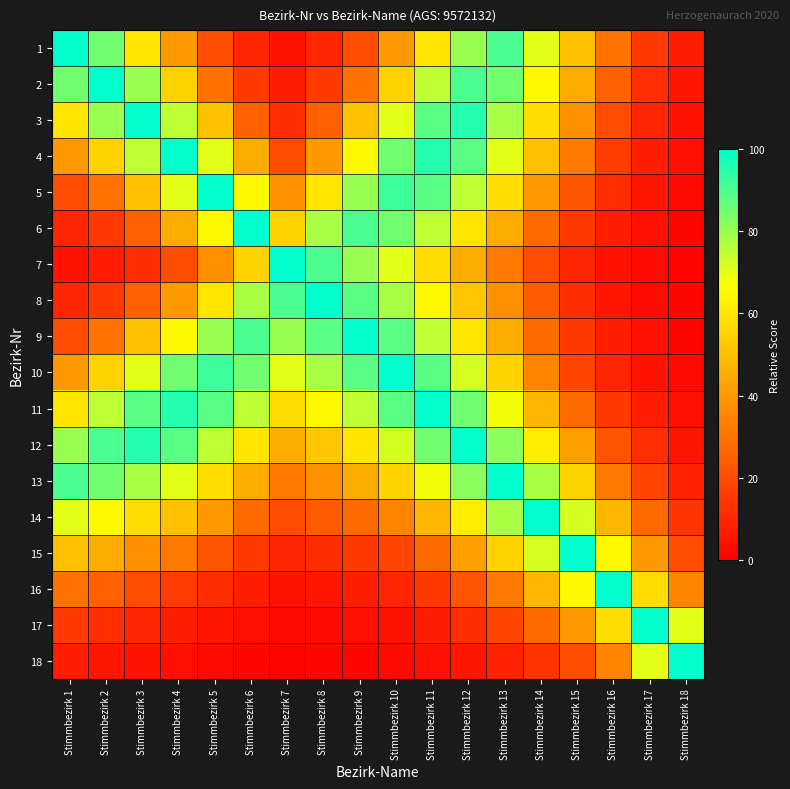

What is the greatest value displayed?

100